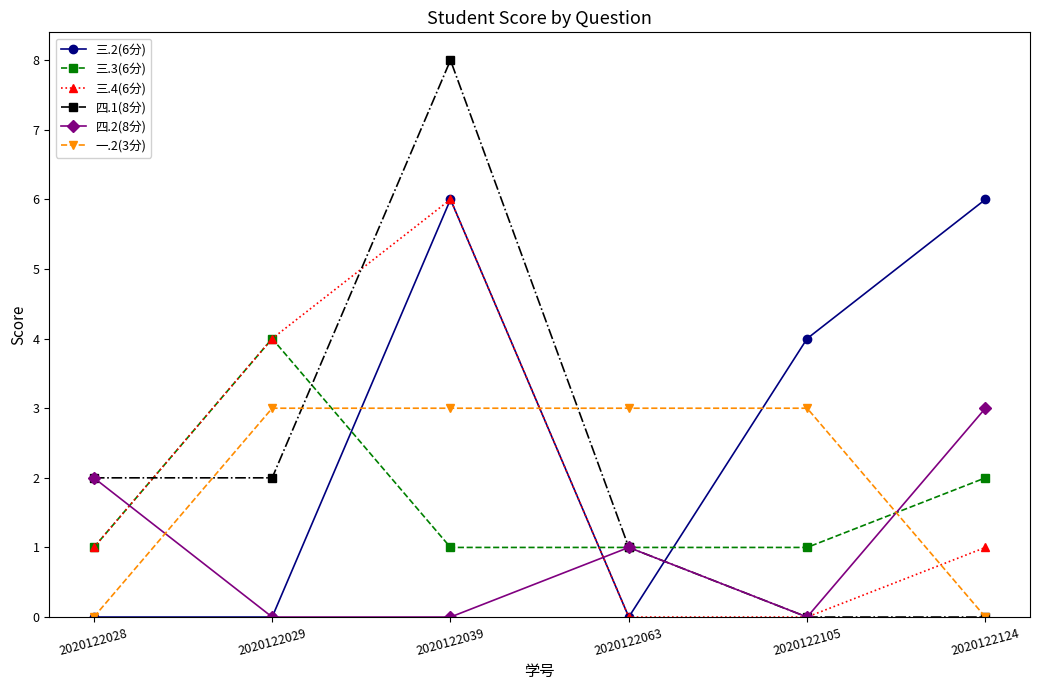

Is the value of 四.2(8分) at 2020122028 greater than the value of 三.4(6分) at 2020122063?

Yes